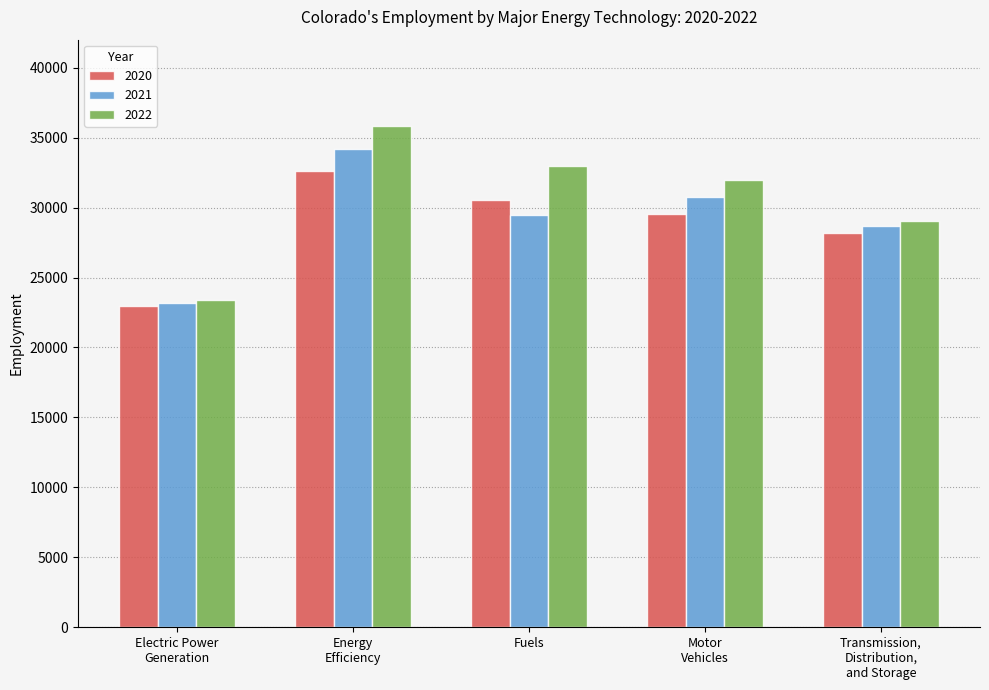

What position from the right is Motor
Vehicles?

2